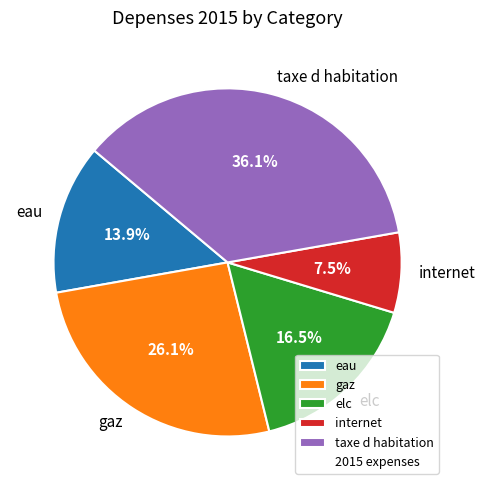

True or false: elc accounts for 27% of the total.

False